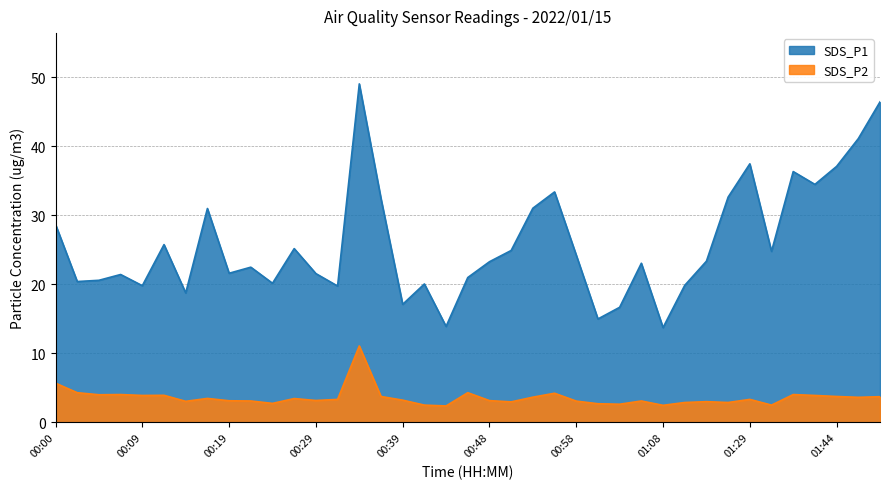

At which label is SDS_P1 closest to 31?

00:17